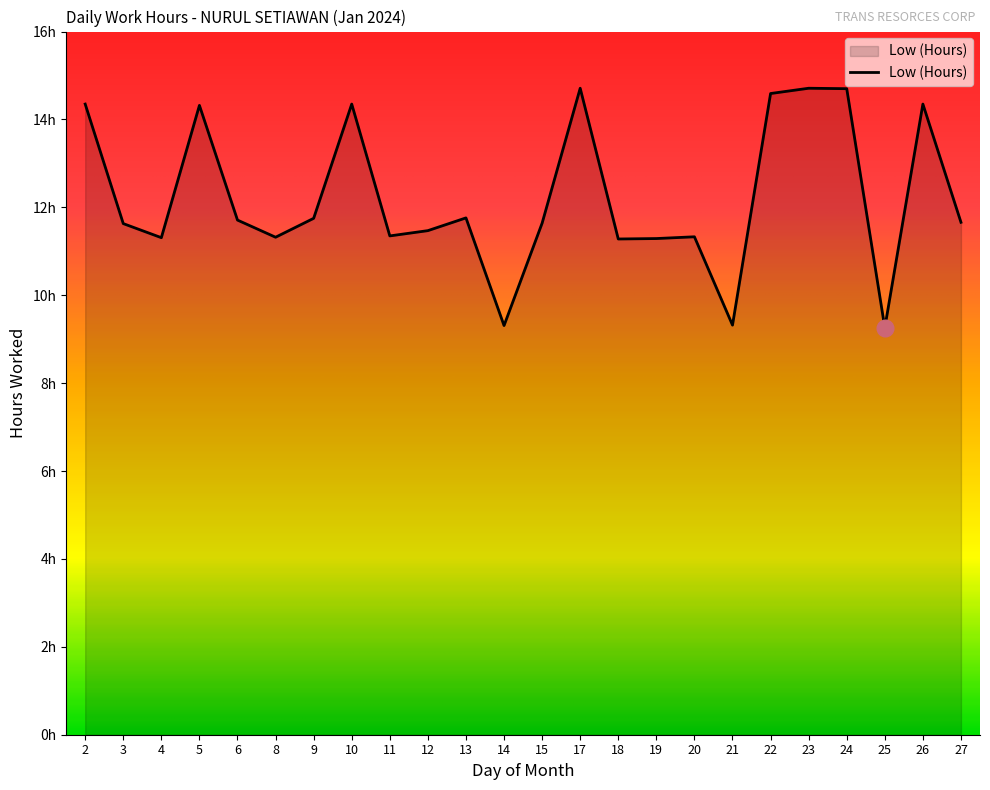

True or false: the data shows 11.3 at 20.

True